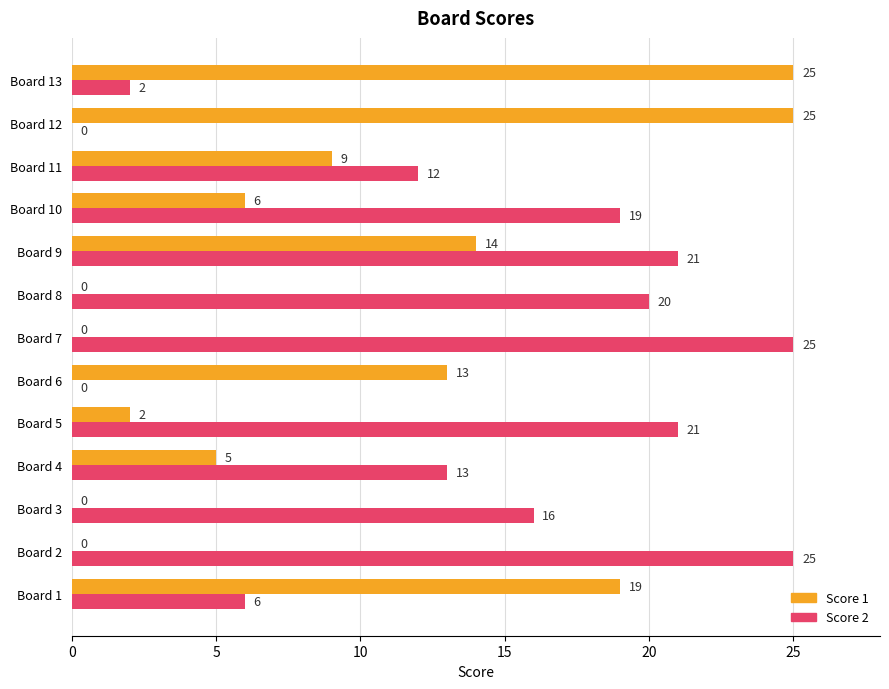

How many categories are shown in the chart?

13